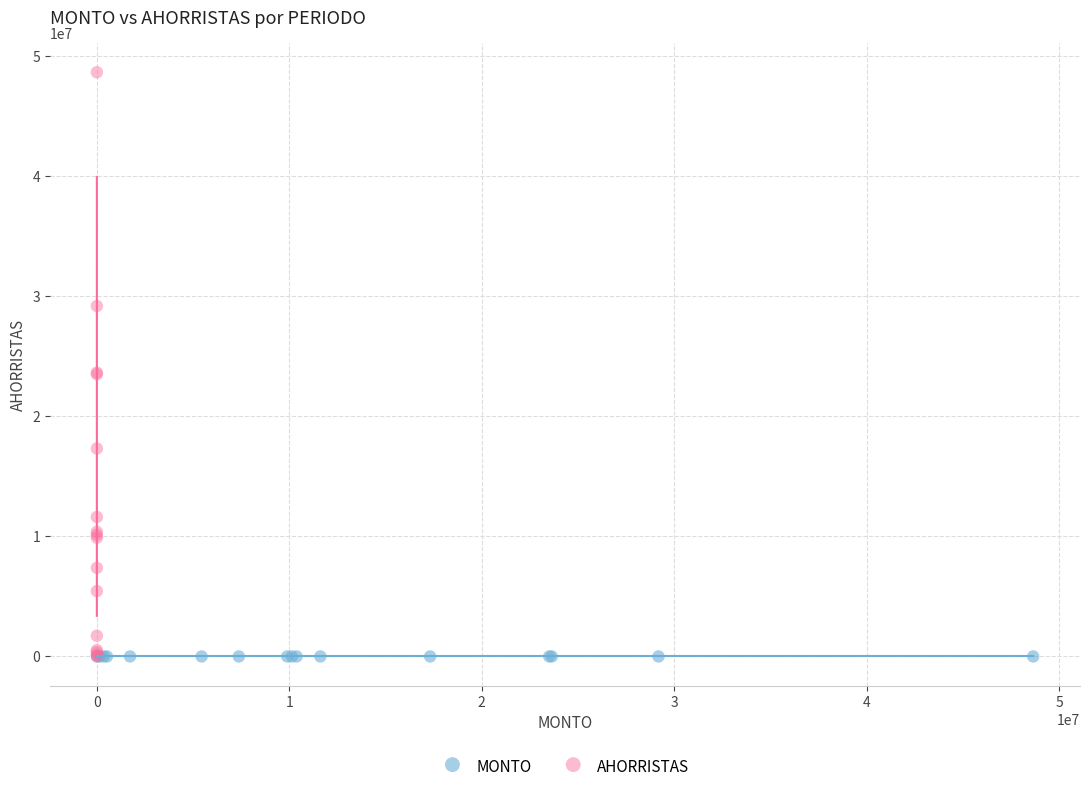

Which series has the widest spread of Y values?

AHORRISTAS